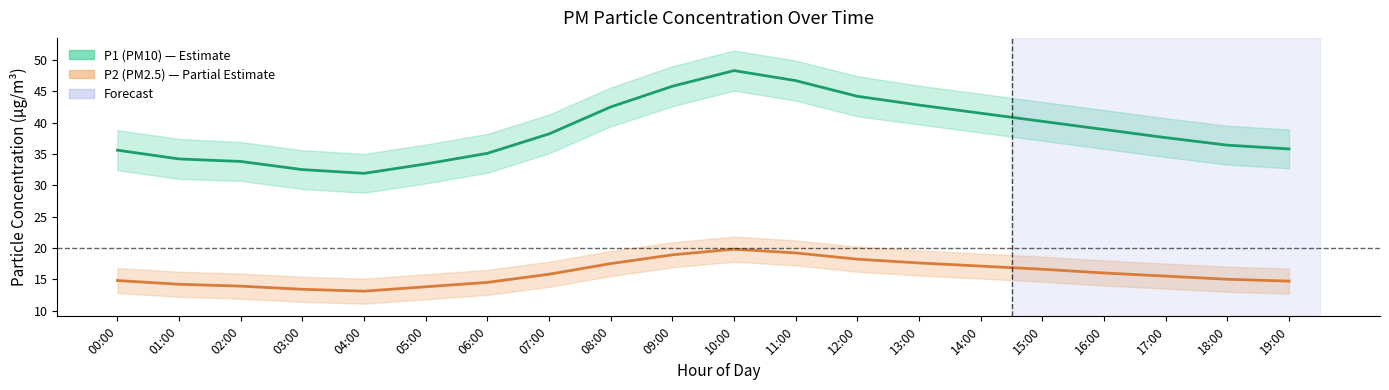

What is the value of the P1 (PM10) point at the 13th from the left?

44.2